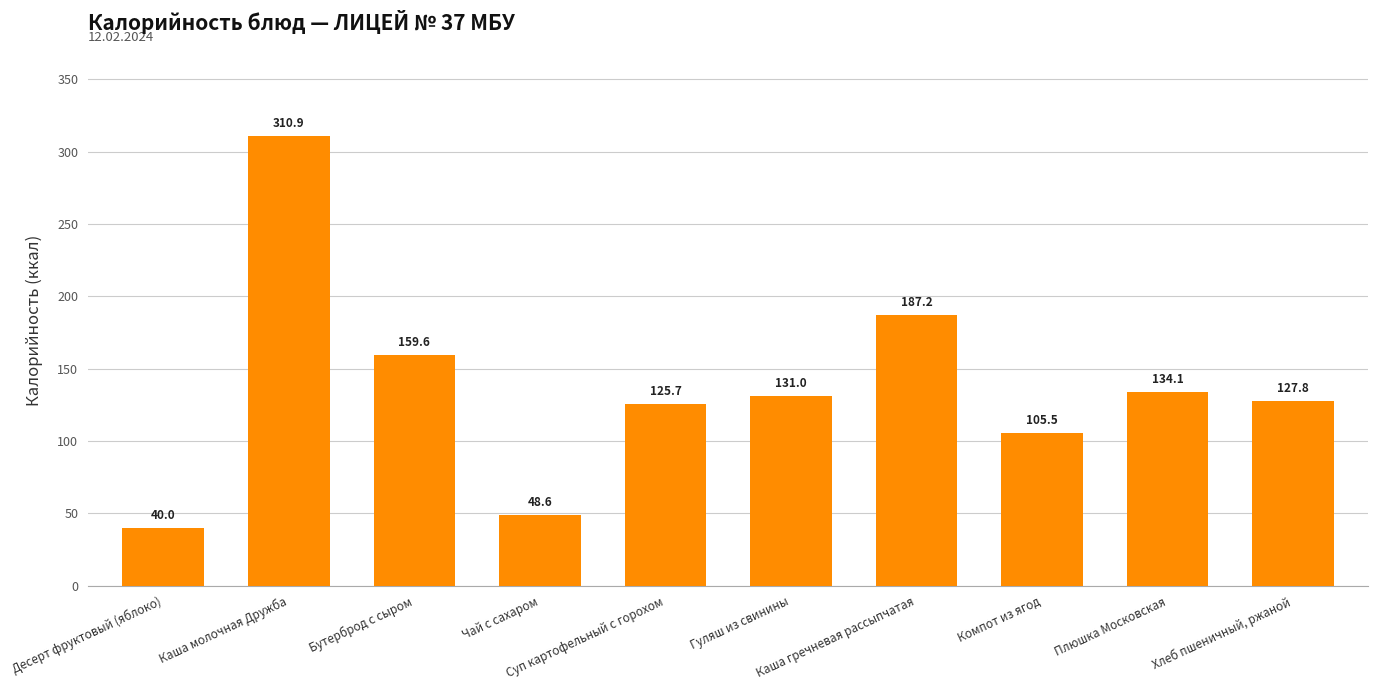

List the labels in order of value, smallest first.

Десерт фруктовый (яблоко), Чай с сахаром, Компот из ягод, Суп картофельный с горохом, Хлеб пшеничный, ржаной, Гуляш из свинины, Плюшка Московская, Бутерброд с сыром, Каша гречневая рассыпчатая, Каша молочная Дружба